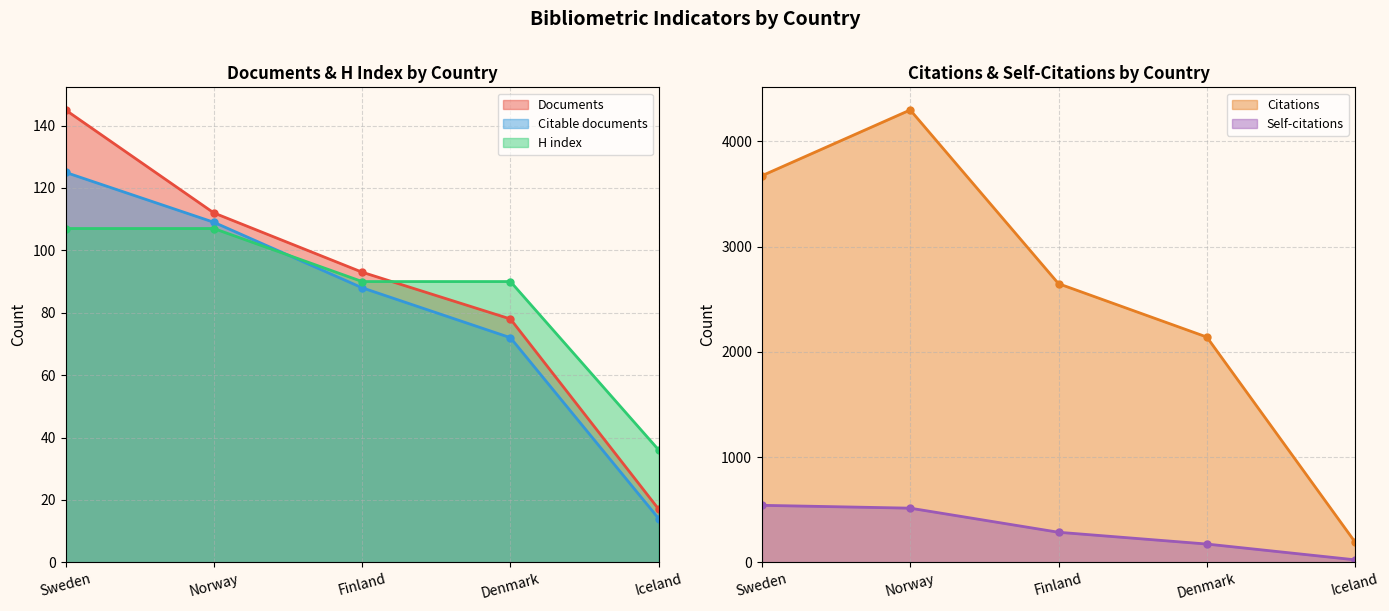

How many categories are shown in the chart?

5